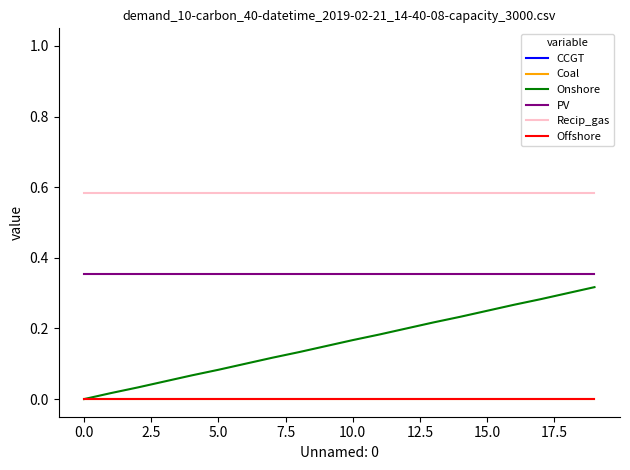

What is the sum of all Onshore values?

3.2